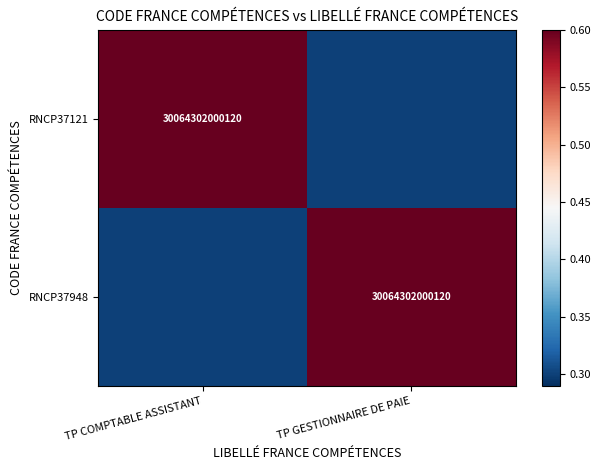

The value of RNCP37121 at TP COMPTABLE ASSISTANT is 49034802941519.3. True or false?

False